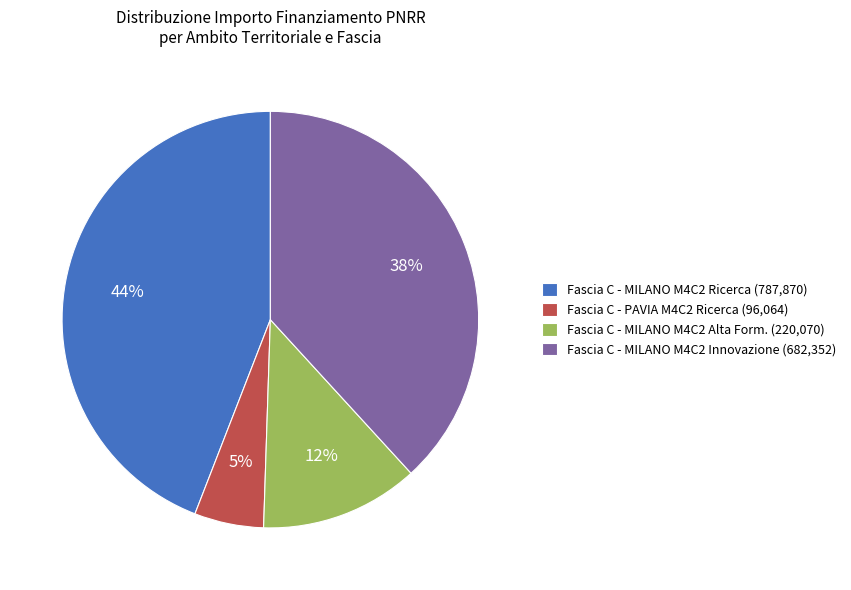

What is the smallest slice in the pie chart?

Fascia C - PAVIA M4C2 Ricerca (96,064)